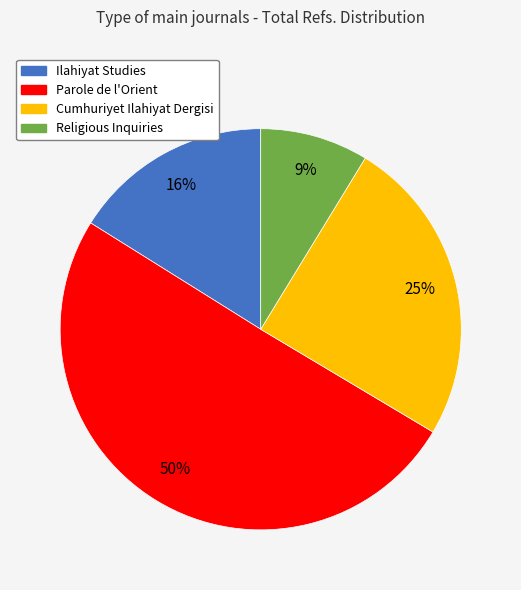

To the nearest percent, what is the average slice percentage?

25%